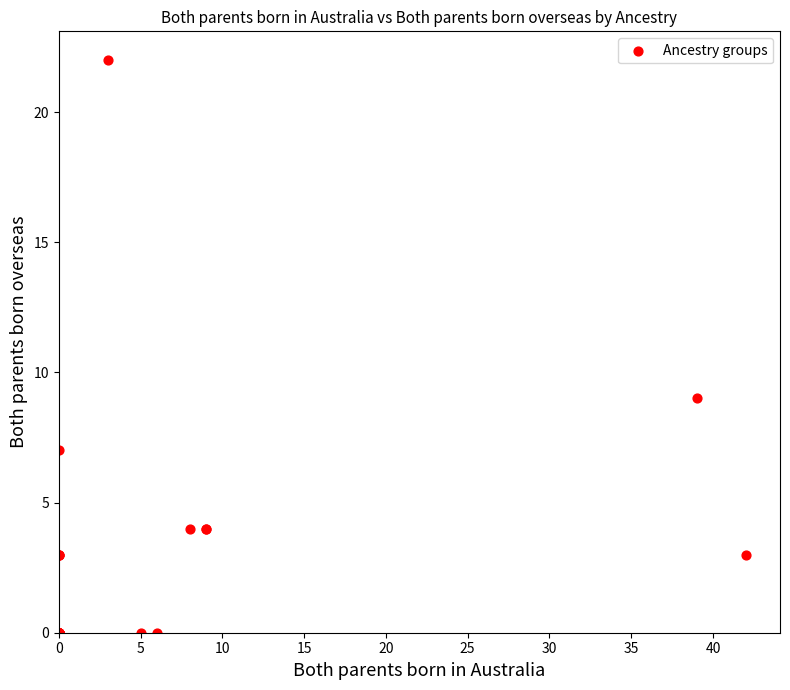

What Y value in the scatter plot is closest to 11?

9